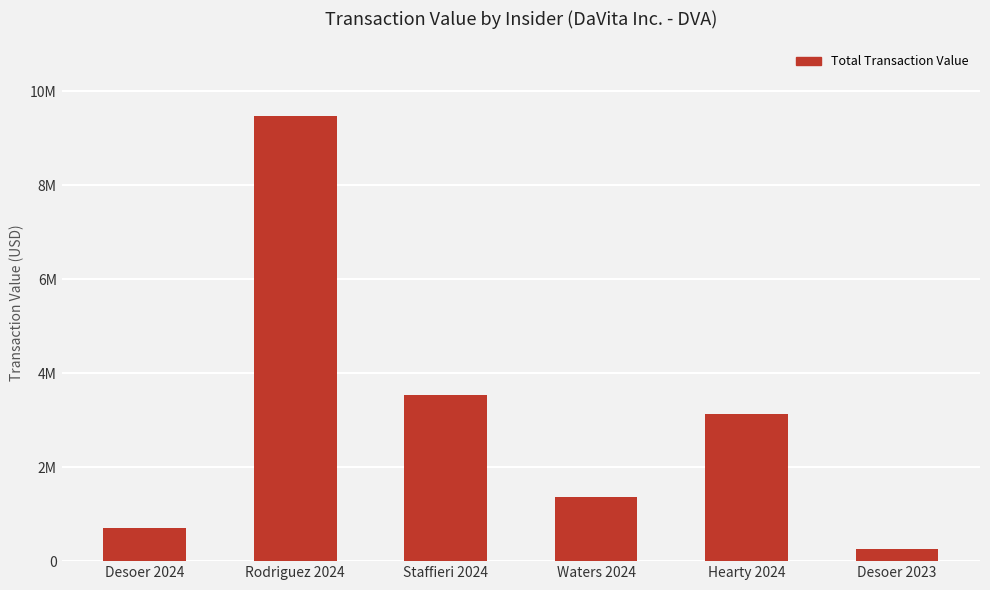

Which category has the highest value across all series?

Rodriguez 2024